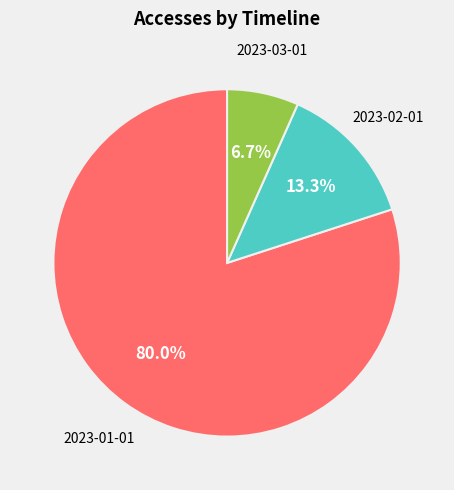

Is there any slice that represents more than half of the pie?

Yes